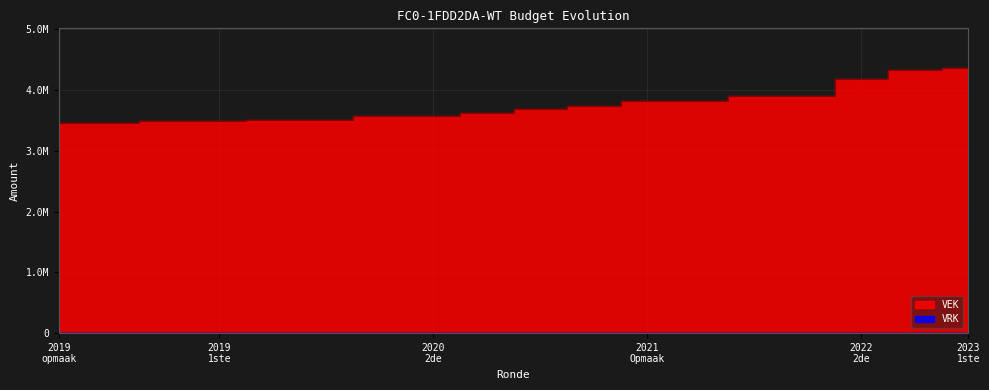

How many data points are less than 3682424?

9